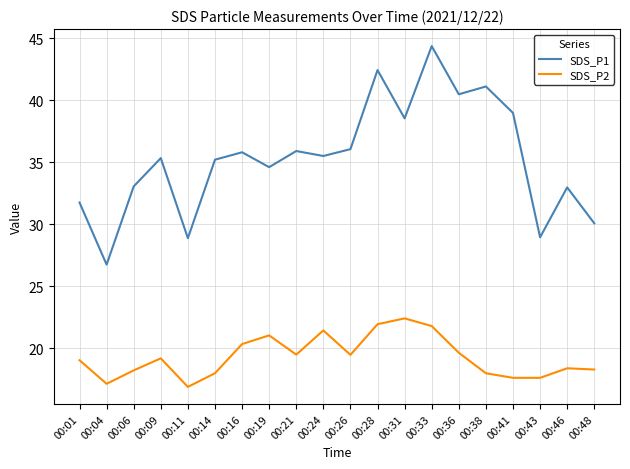

What is the difference between the highest and lowest values at 00:01?

12.7